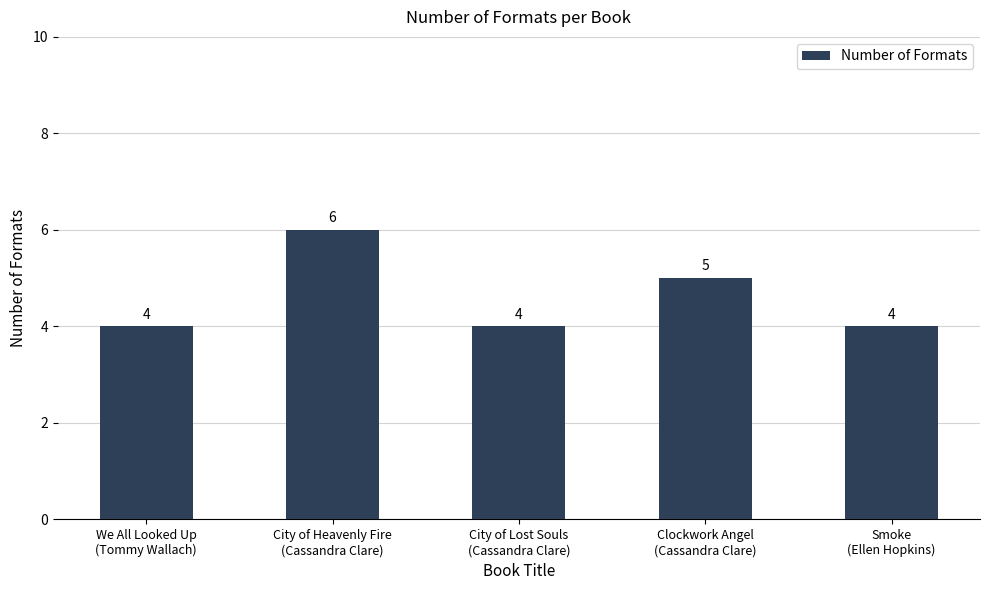

The value at We All Looked Up
(Tommy Wallach) is 4. True or false?

True